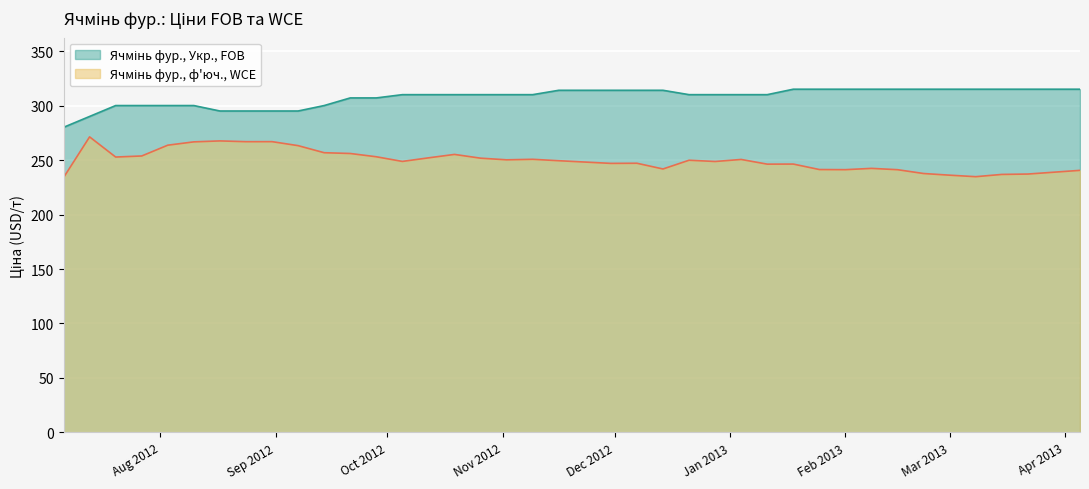

Is the value of Ячмінь фур., Укр., FOB at 2013-02-08 greater than the value of Ячмінь фур., ф'юч., WCE at 2013-02-22?

Yes